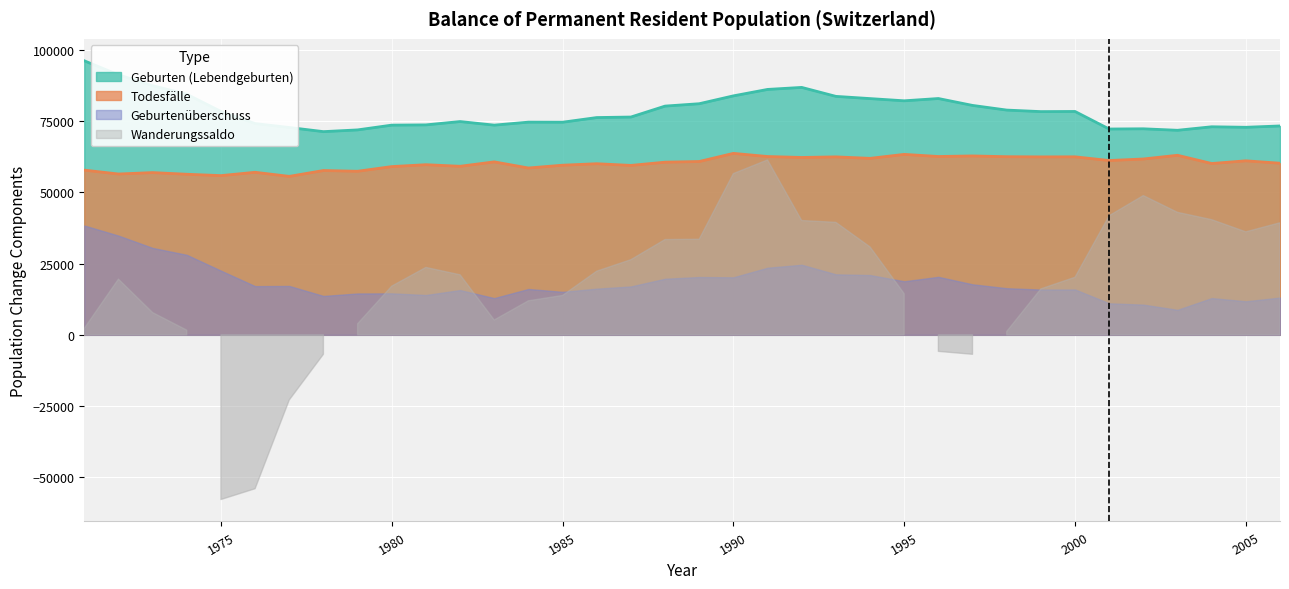

True or false: Geburten (Lebendgeburten) has a value of 82203 at 1995.

True